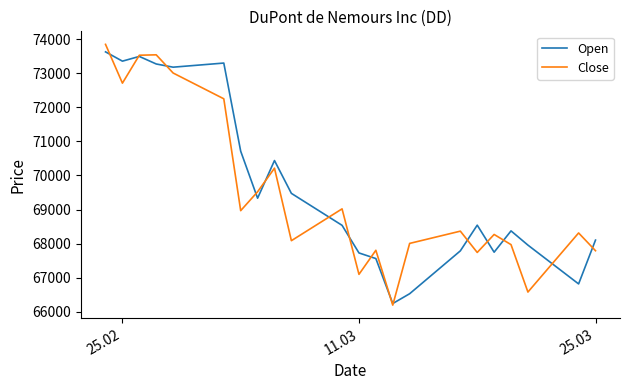

Which series has the largest range (max minus min)?

Close